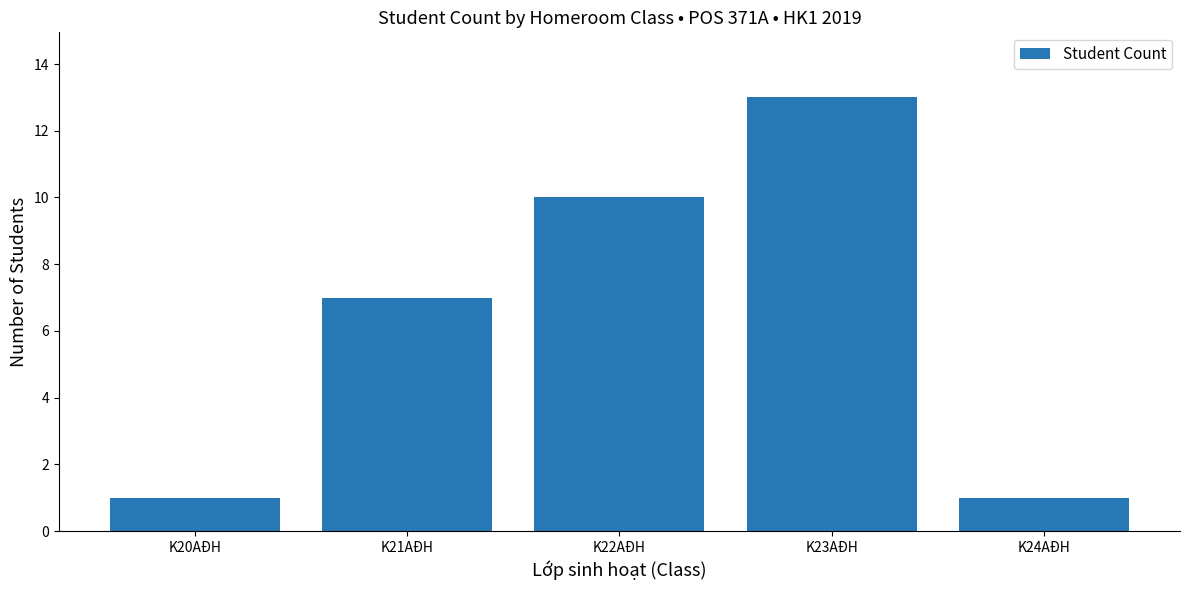

The chart shows a value of 1 at K24AĐH. True or false?

True